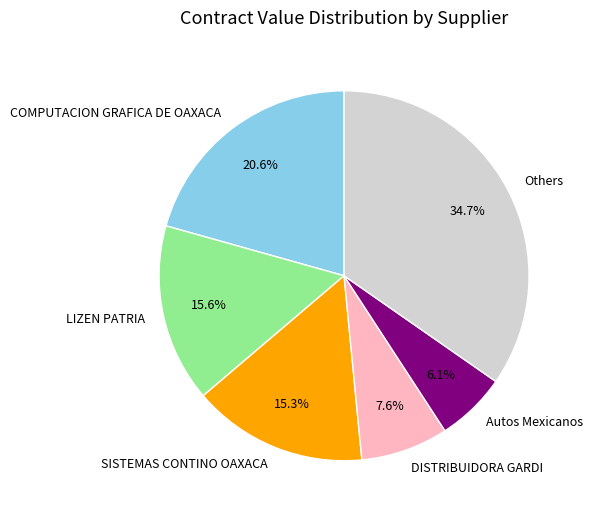

To the nearest percent, what is the difference between the largest and smallest slice percentages?

29%